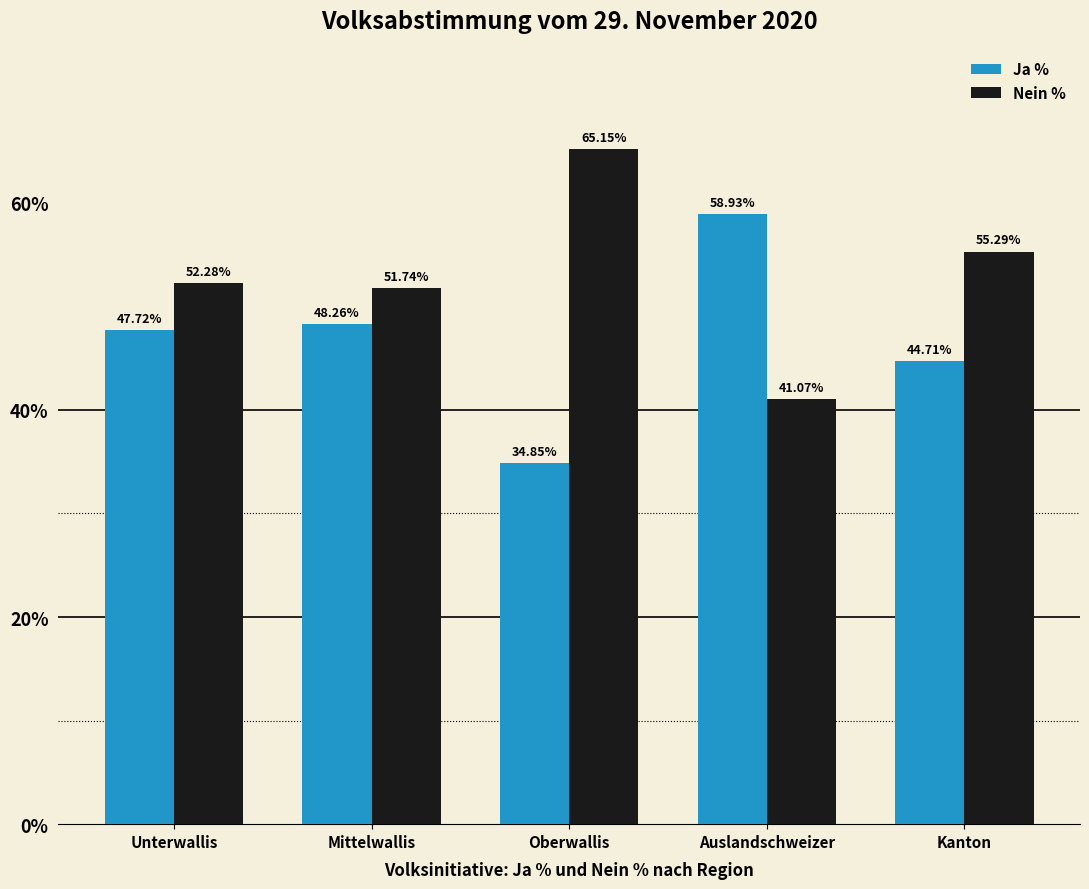

The value of Ja % at Mittelwallis is 84.1. True or false?

False